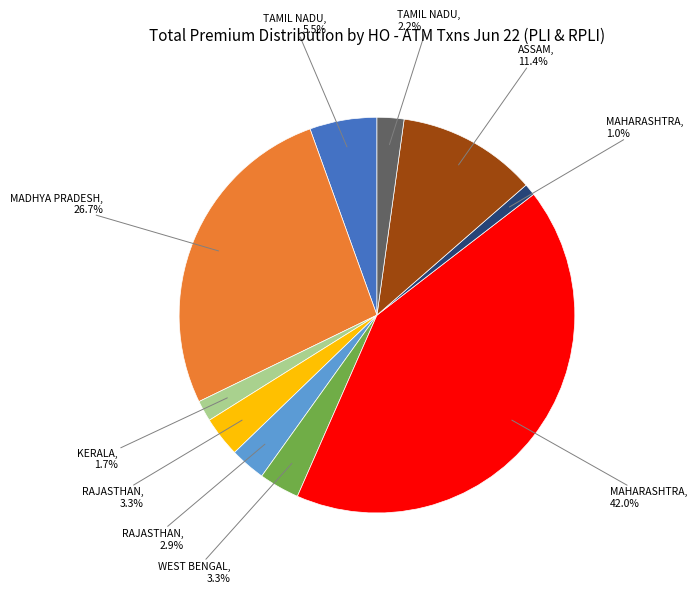

Is there any slice that represents more than half of the pie?

No